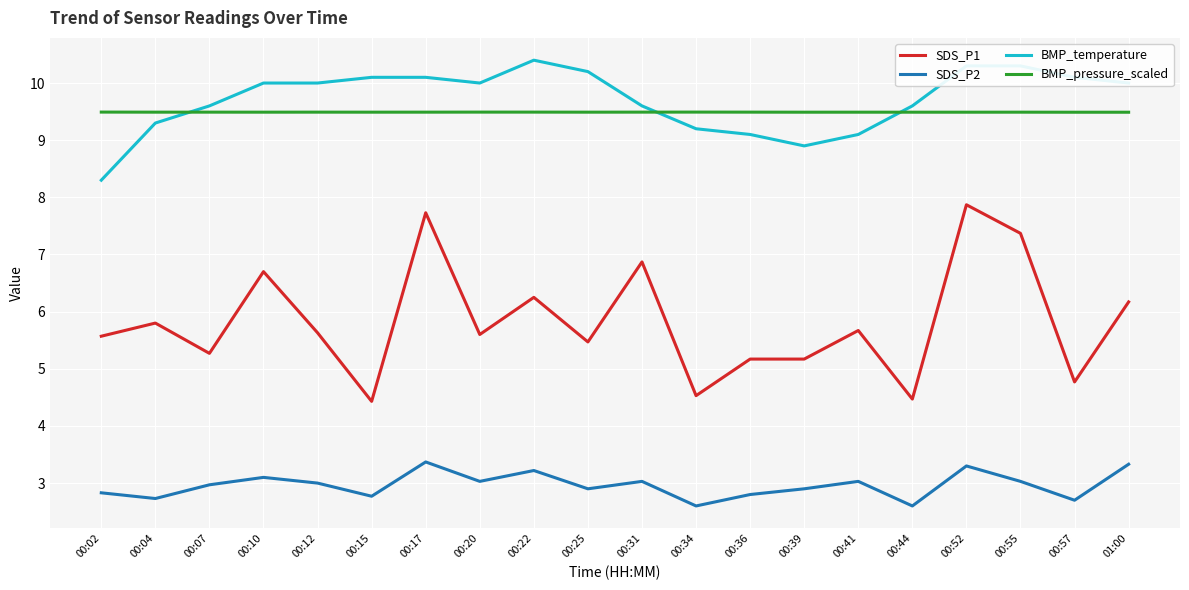

What is the approximate value of BMP_pressure_scaled at 00:07?

9.5